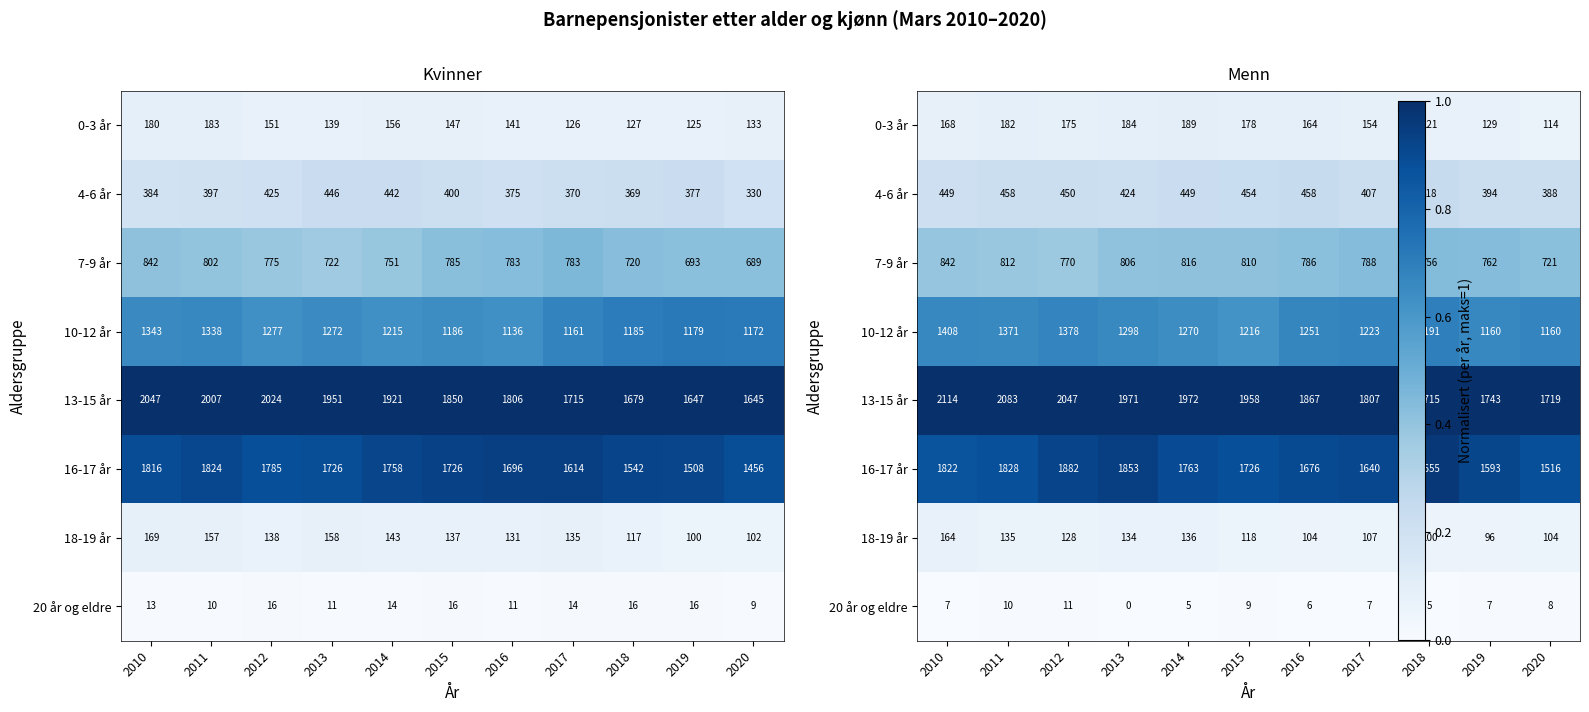

Which category has the lowest value across all series?

2013